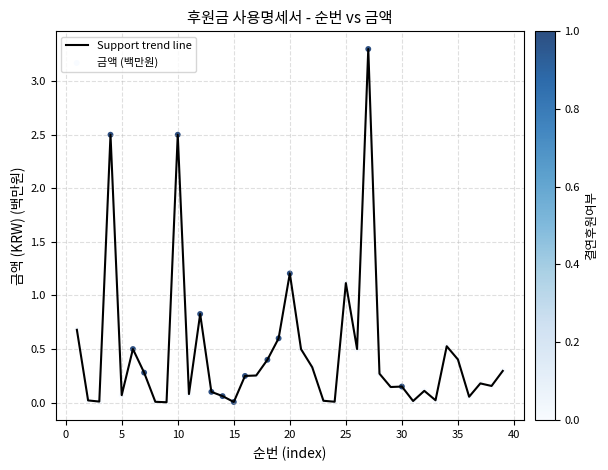

What is the difference between the maximum and minimum values?

3.3